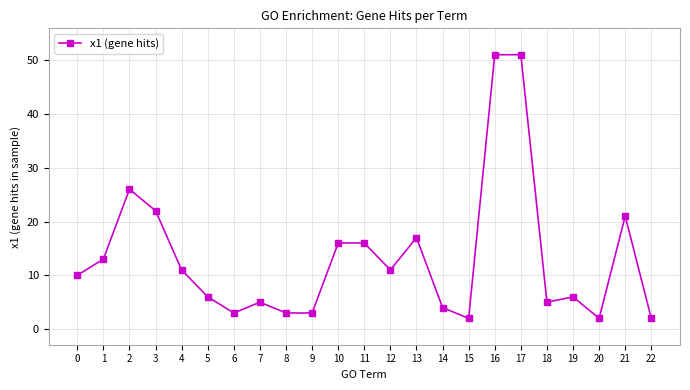

What is the sum of the values at 18 and 1?

18